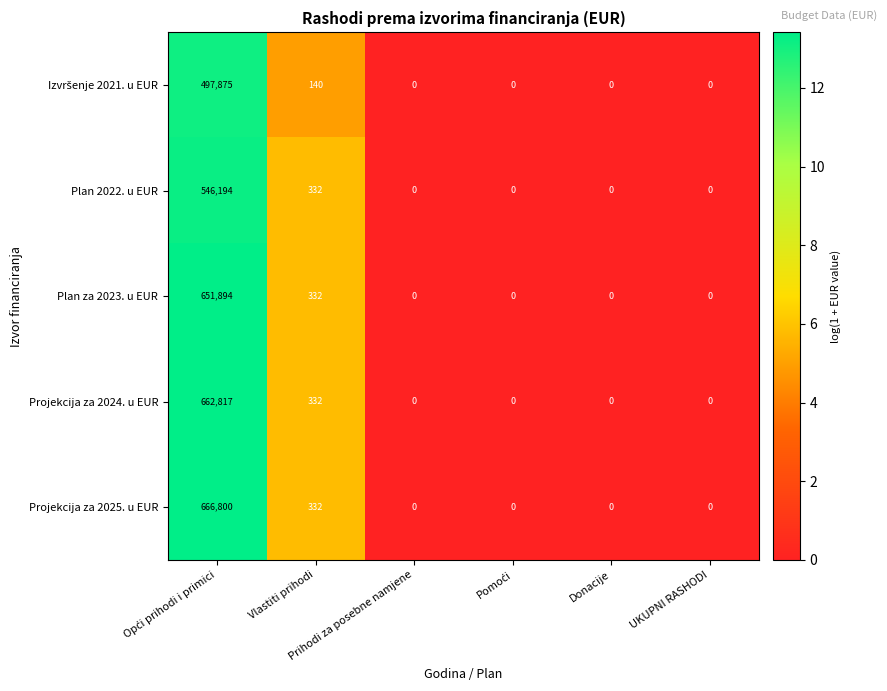

How many series are shown in this chart?

5